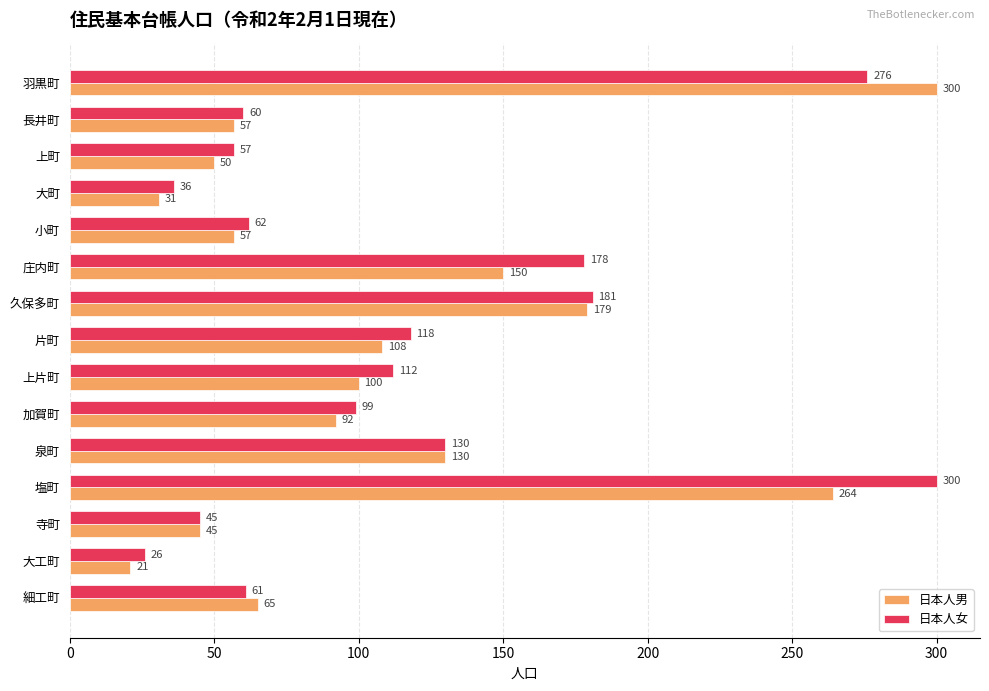

List the series in order of their overall mean, lowest first.

日本人男, 日本人女